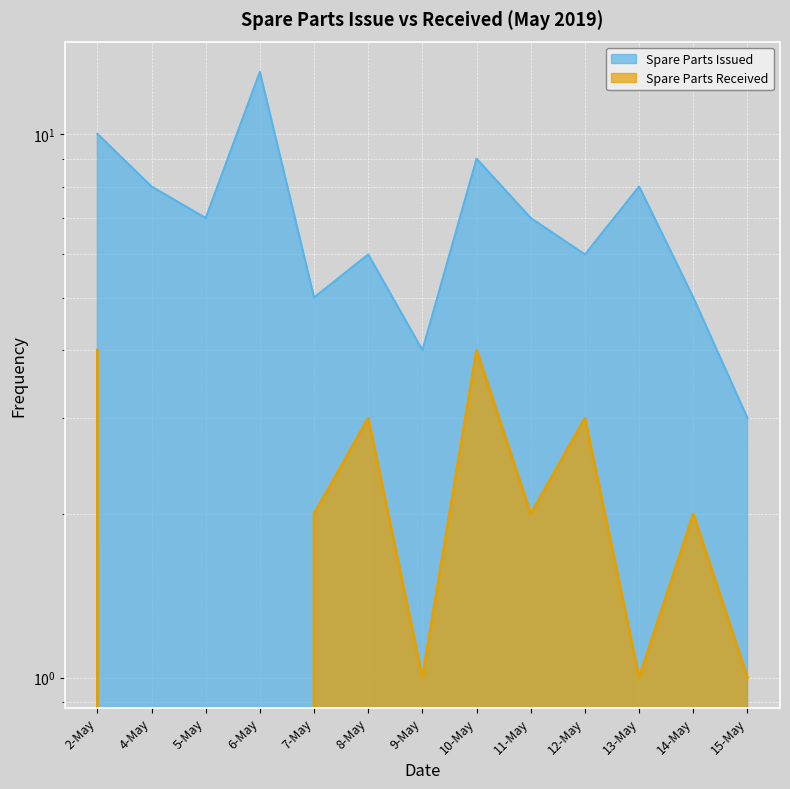

What is the difference between the maximum and second lowest values in the Spare Parts Received series?

4